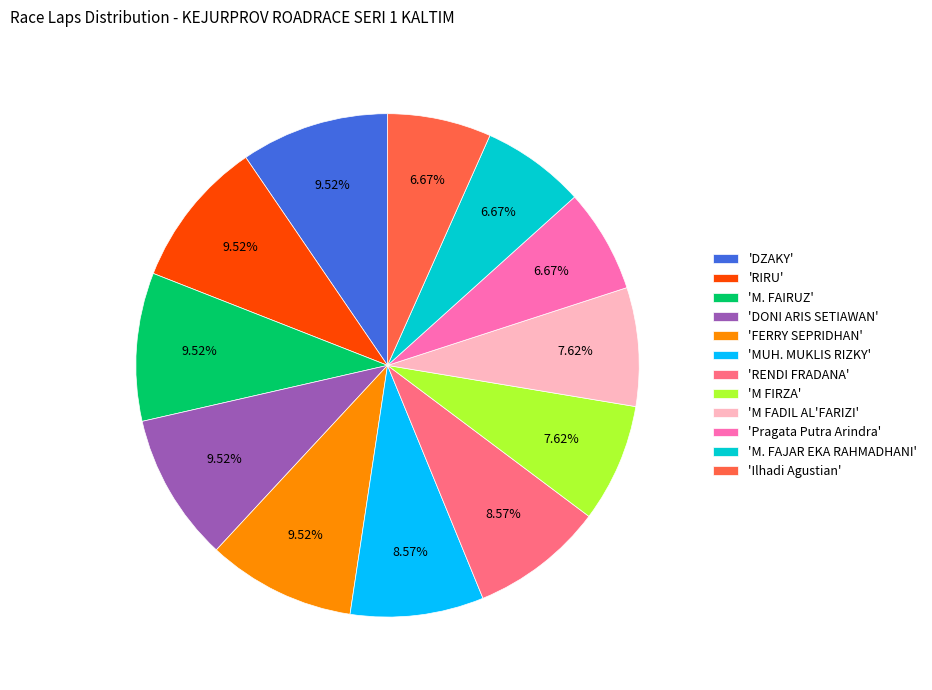

Combined, do 'RENDI FRADANA' and 'Pragata Putra Arindra' account for over 50%?

No